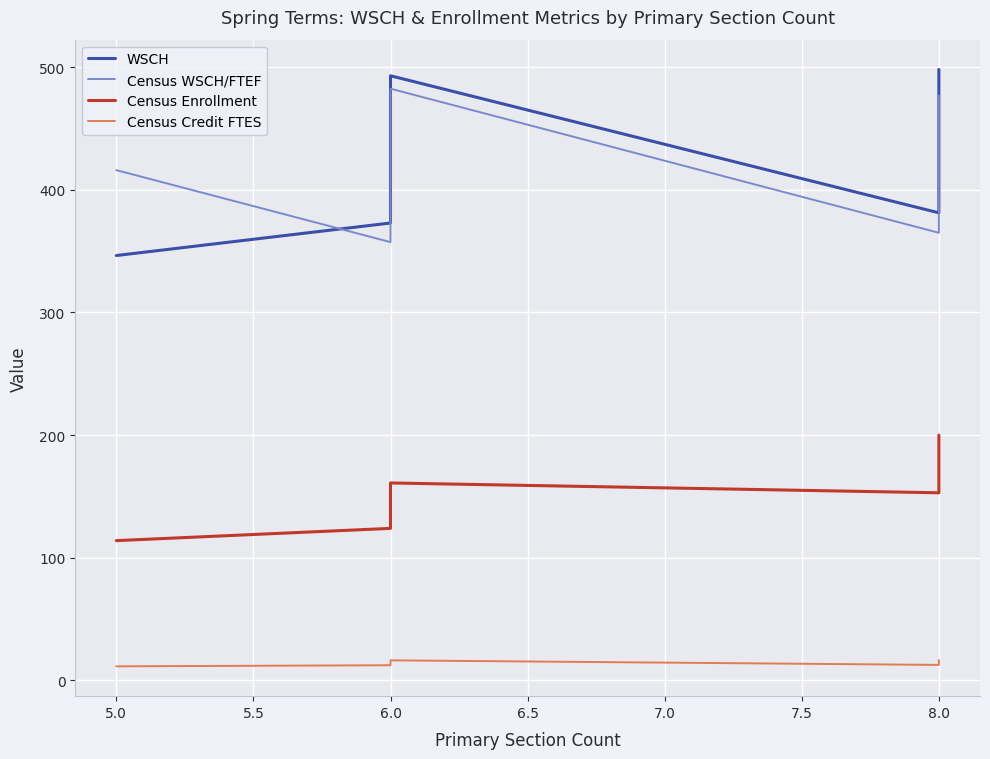

Does the chart display data point markers on the line(s)?

No